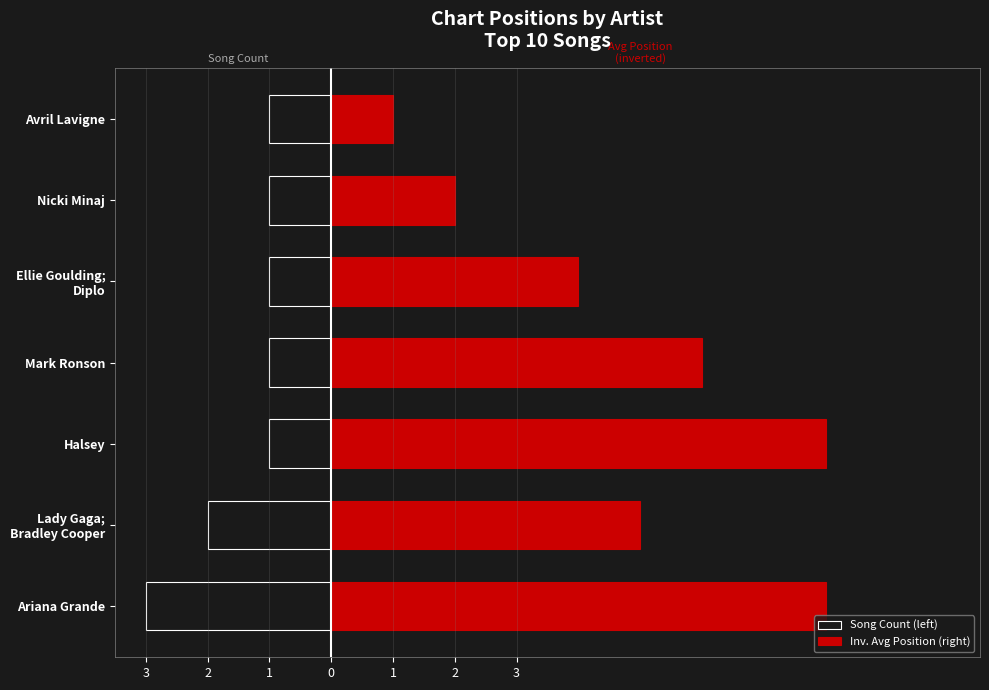

What is the maximum value for Inv. Avg Position (right)?

8